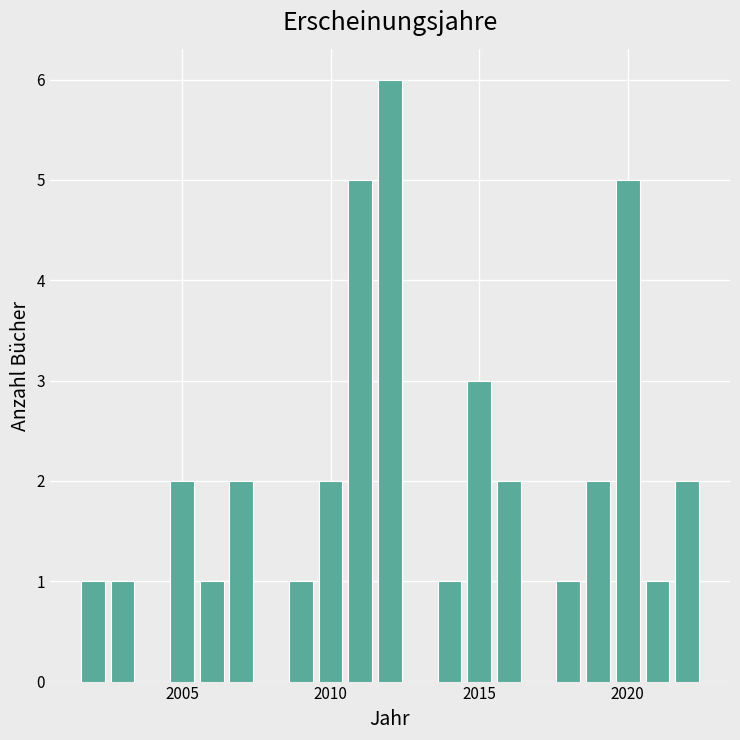

Read against the x-axis, roughly where is the centre of the tallest bar?

2012.0